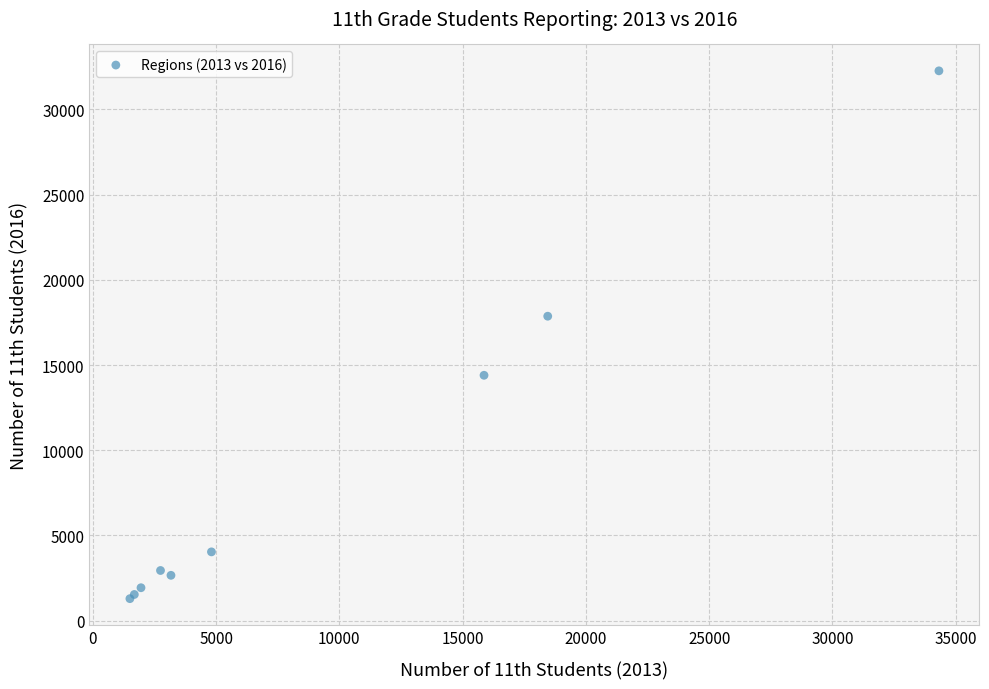

What Y value in the scatter plot is closest to 16780?

17868